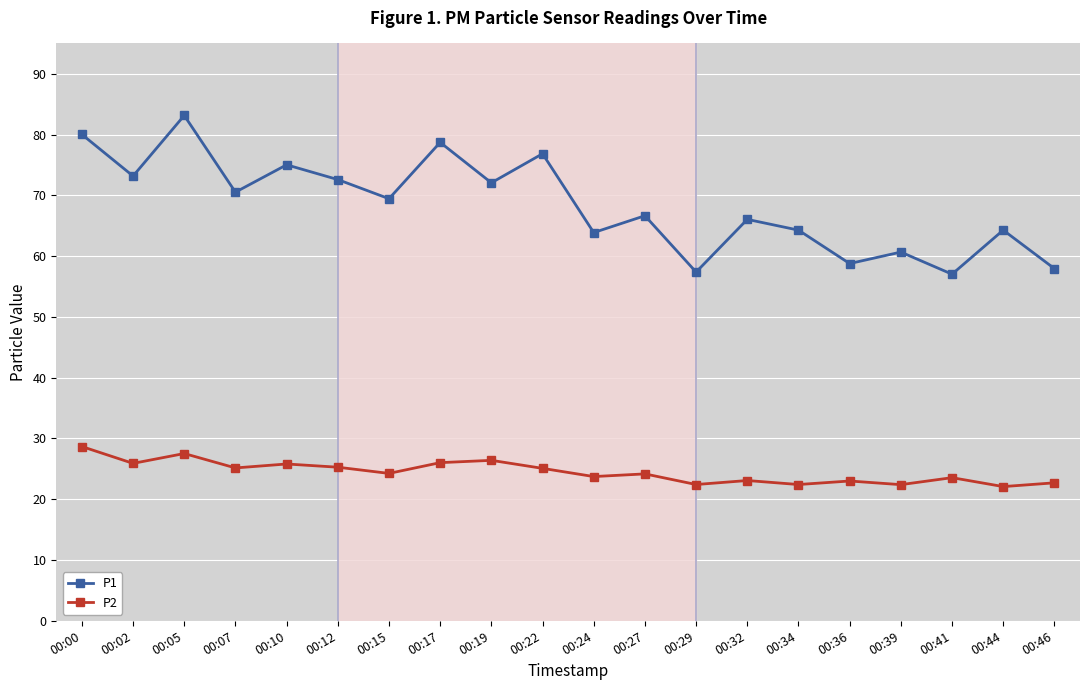

What is the difference between the highest and lowest values at 00:10?

49.2